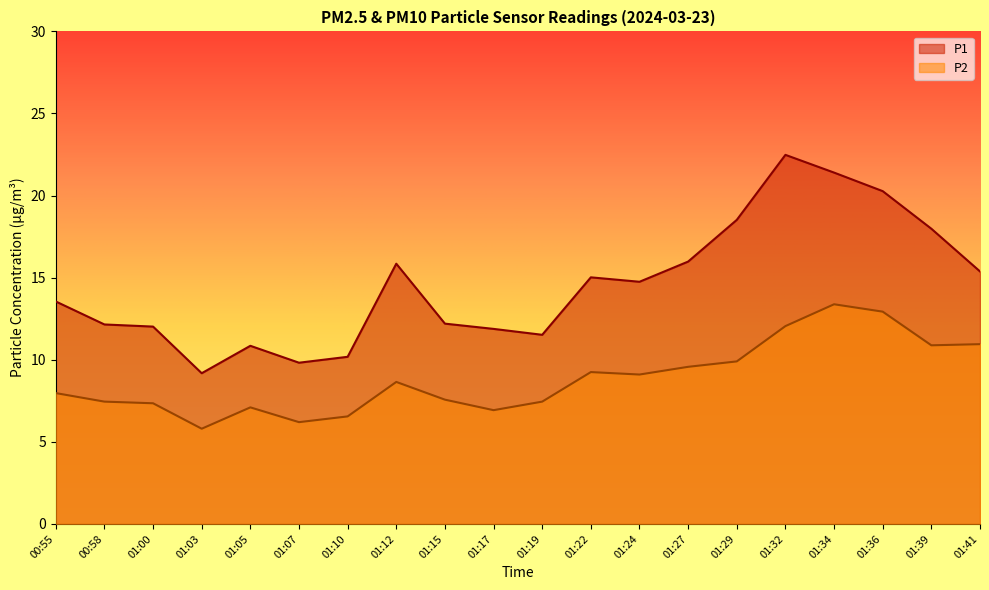

True or false: P1 has a value of 19.9 at 01:00.

False